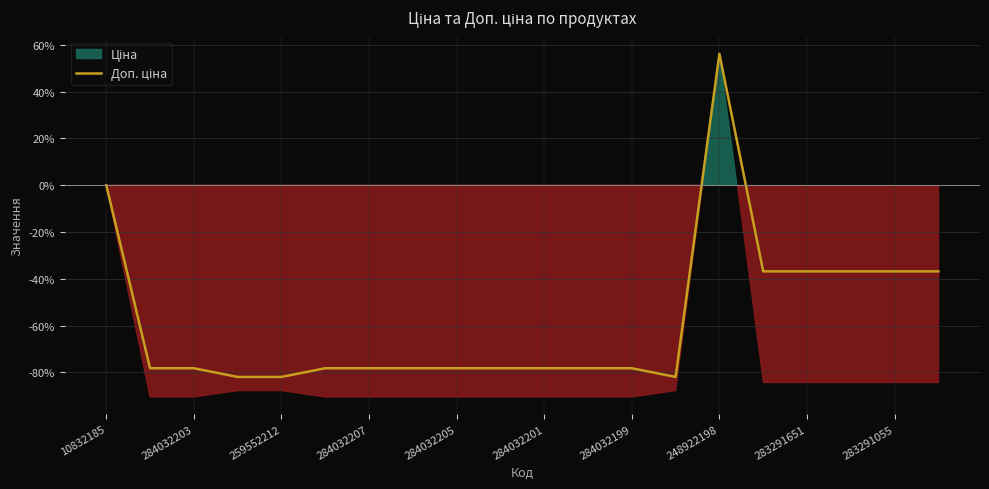

How many points are lower than both their immediate neighbors (excluding endpoints)?

1